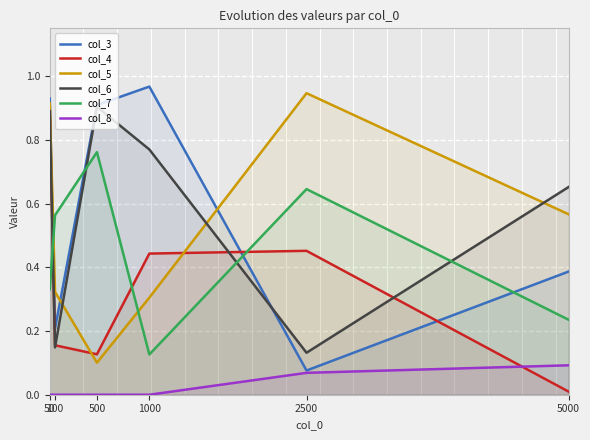

List the series in order of their peak value, highest first.

col_3, col_5, col_6, col_4, col_7, col_8